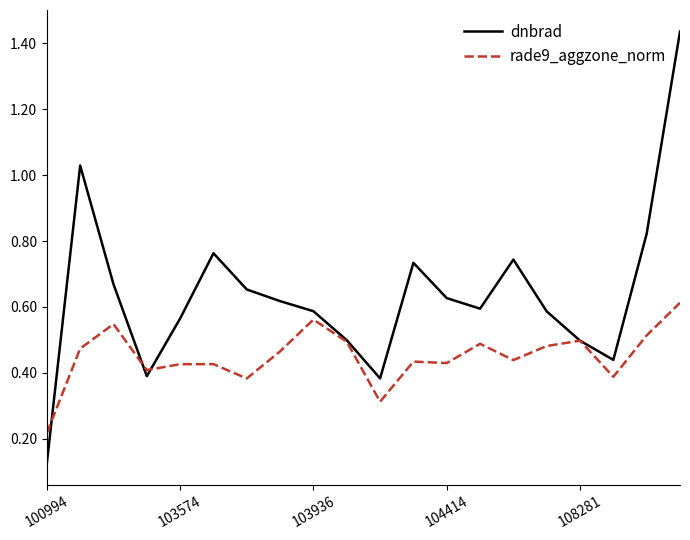

Is this an area chart (filled region under the line)?

No